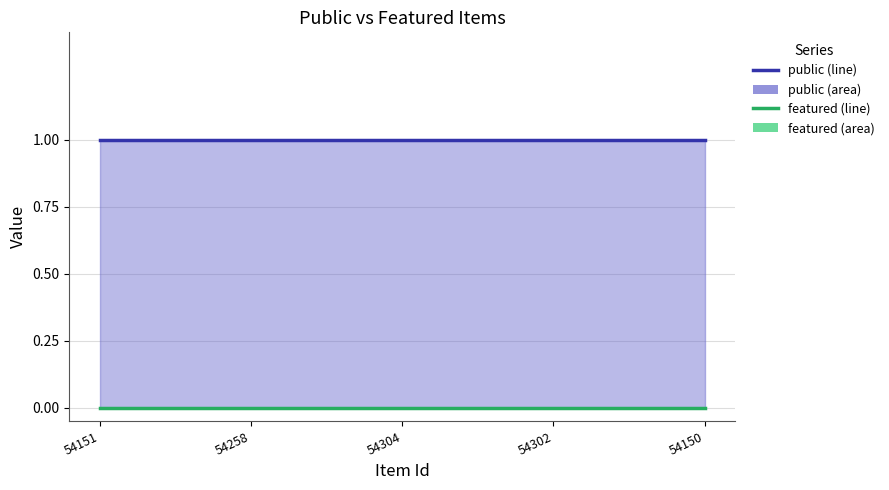

What is the sum of the public values at 54304 and 54150?

2